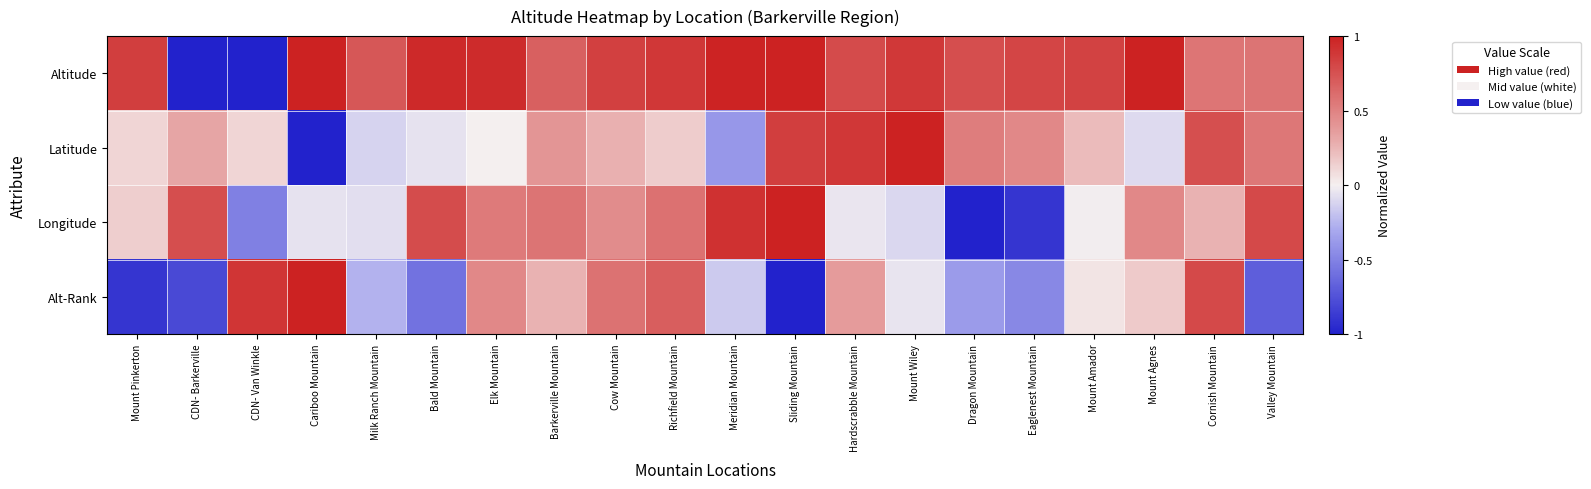

Which series has the widest spread of values?

Altitude